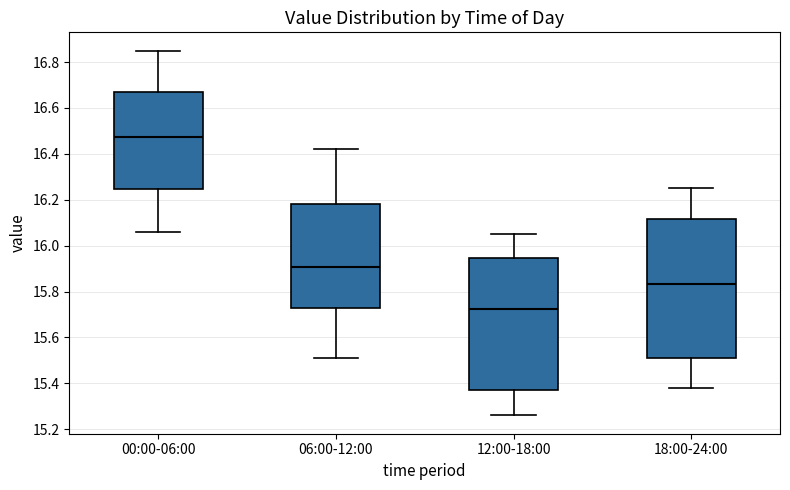

Which box has the highest median line?

00:00-06:00